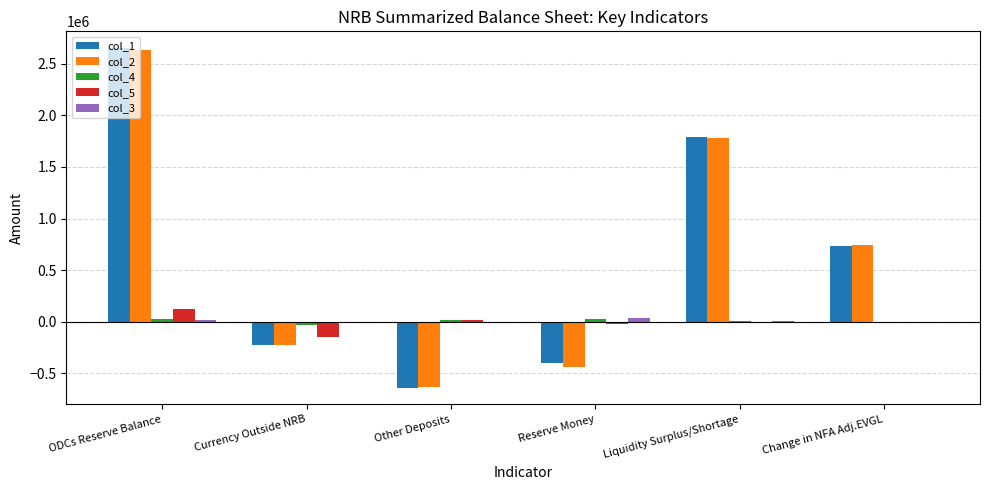

True or false: col_2 has a value of -1042623.7 at Other Deposits.

False